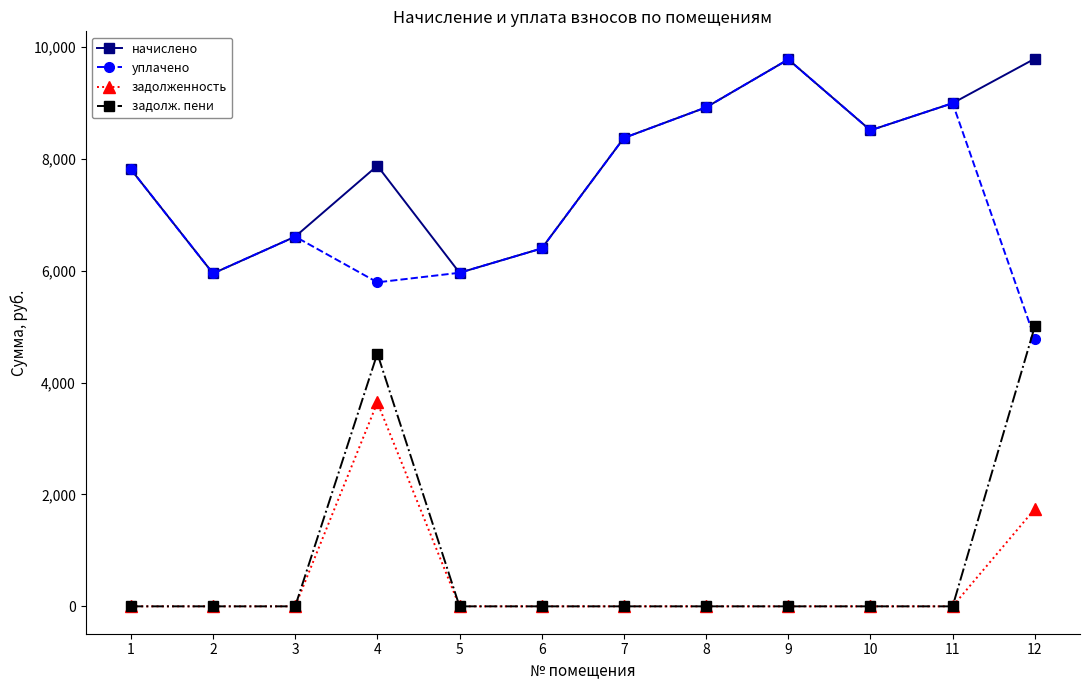

True or false: уплачено and задолженность cross at least once.

False